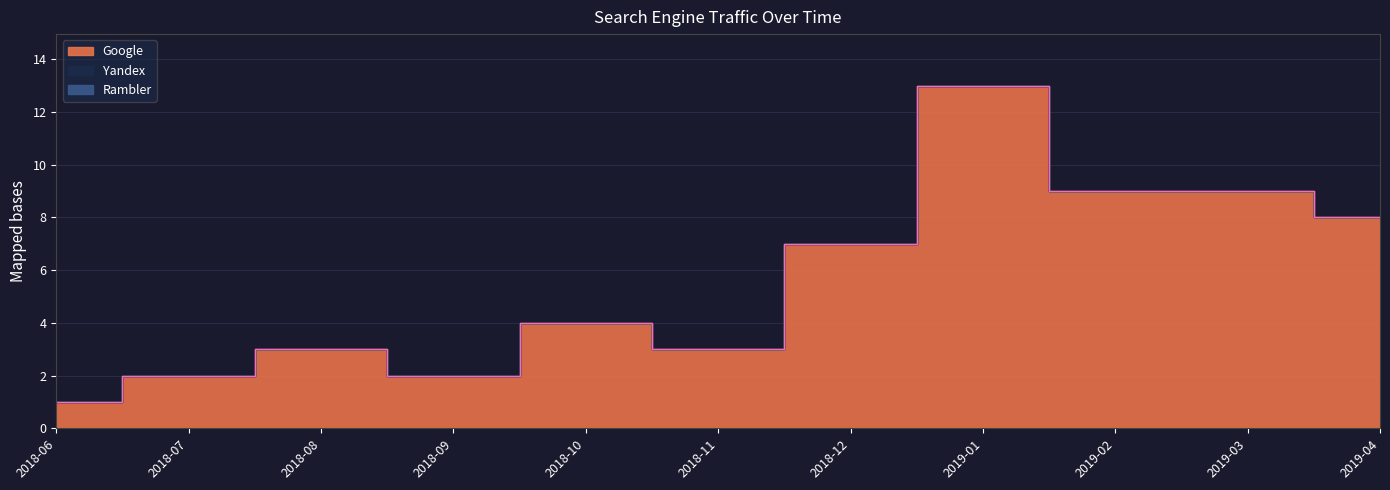

Which series has the largest total across all categories?

Google